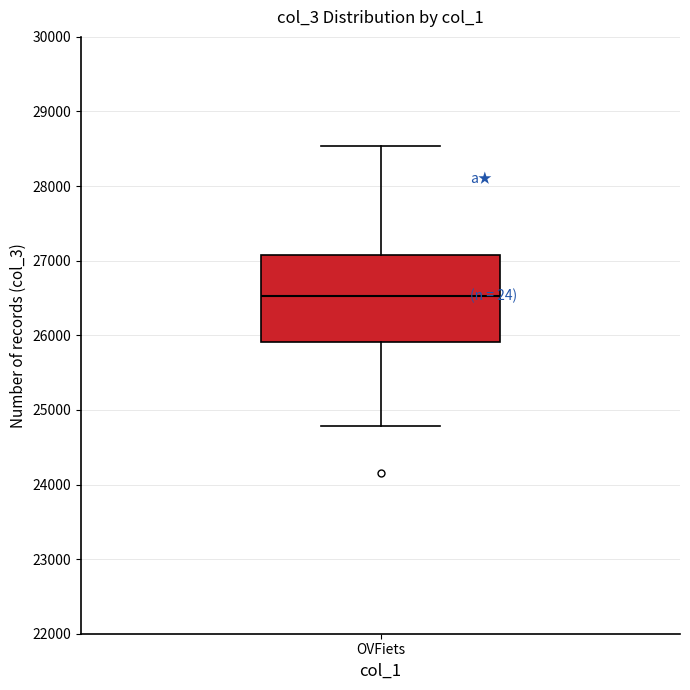

Where is the lower edge of the box for OVFiets on the y-axis? The values are not printed on the chart, so give them approximately, as read against the axis.

25900